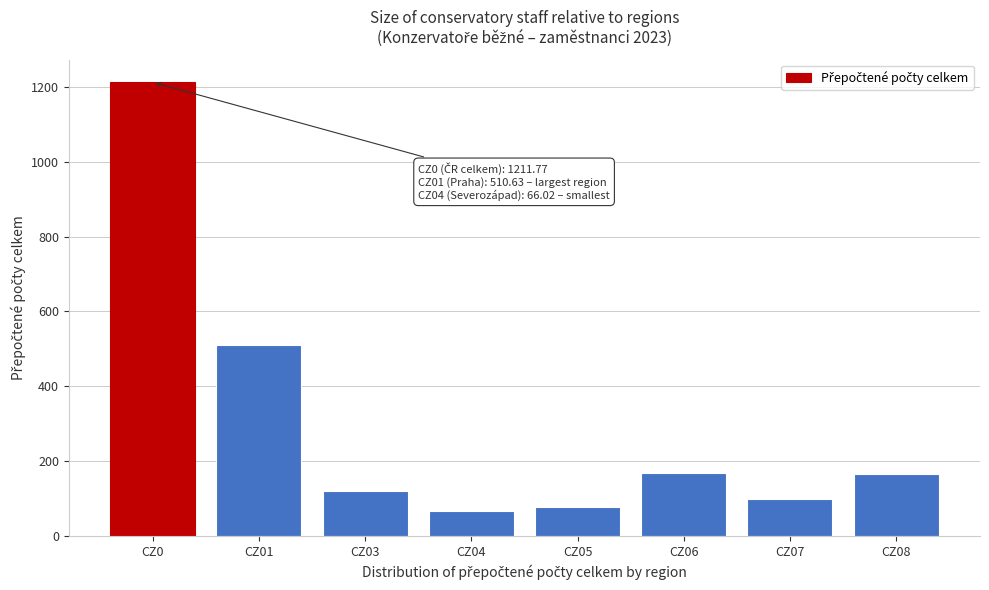

Is it true that the value at CZ01 is 510.6?

True